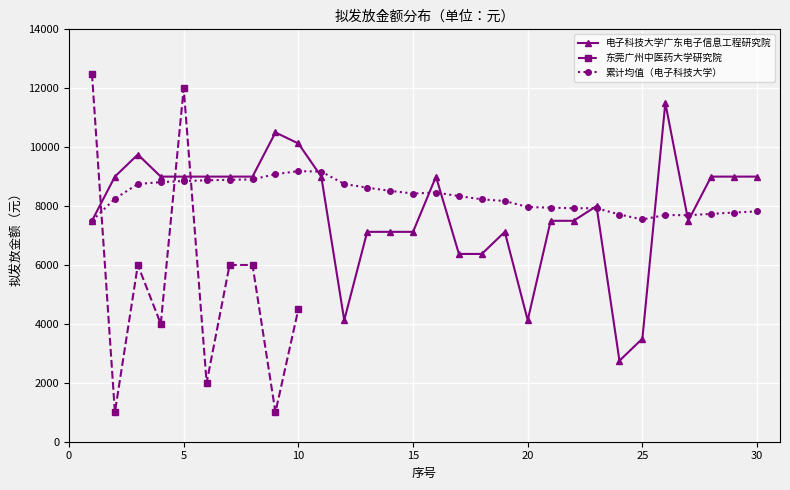

Which series has the largest range (max minus min)?

东莞广州中医药大学研究院